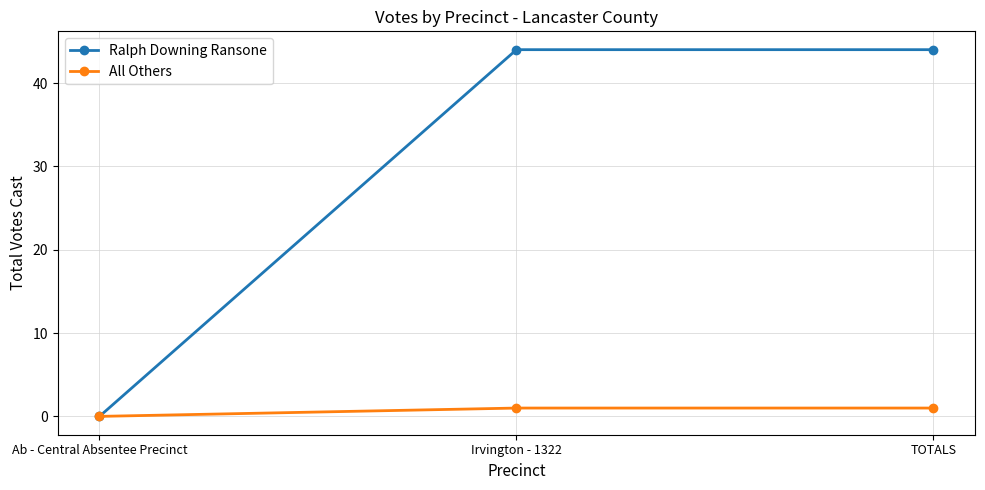

Which series has the widest spread of values?

Ralph Downing Ransone